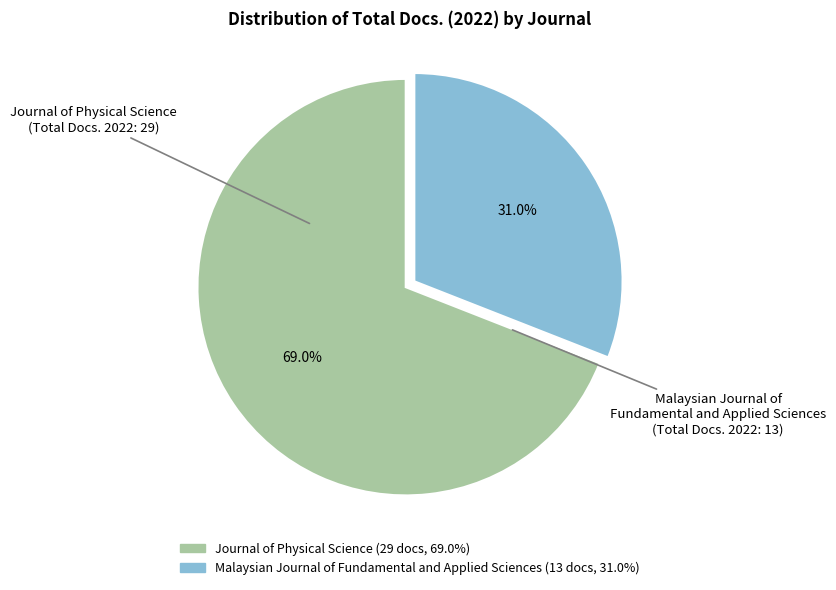

Is it true that Journal of Physical Science is 69% of the pie?

True